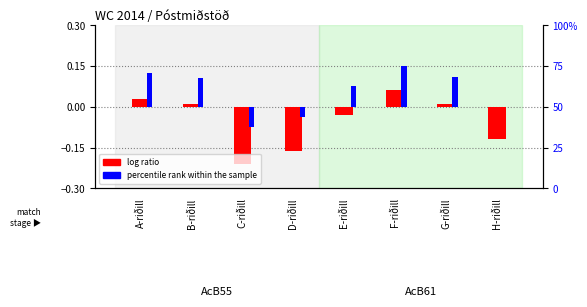

Where does the percentile rank within the sample series first go above 0?

A-riðill